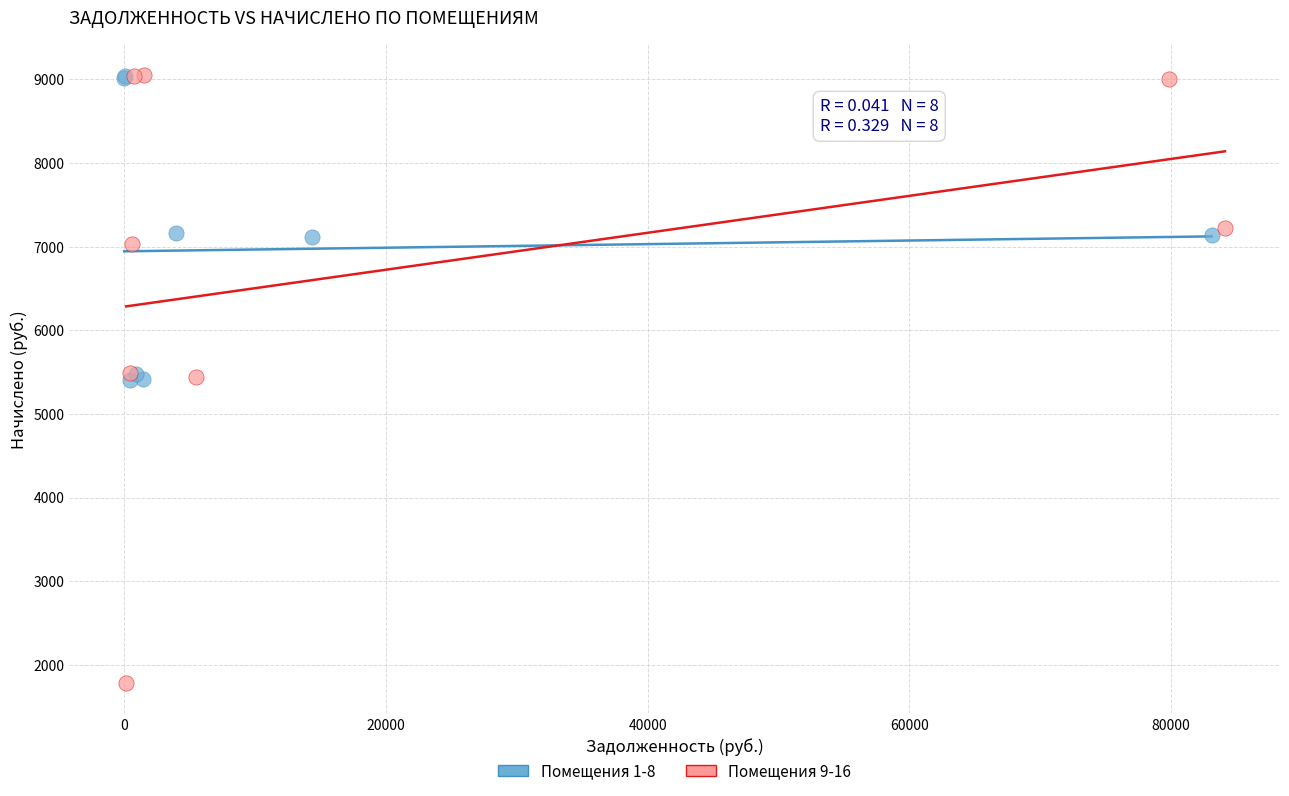

Which series has the widest spread of Y values?

Помещения 9-16